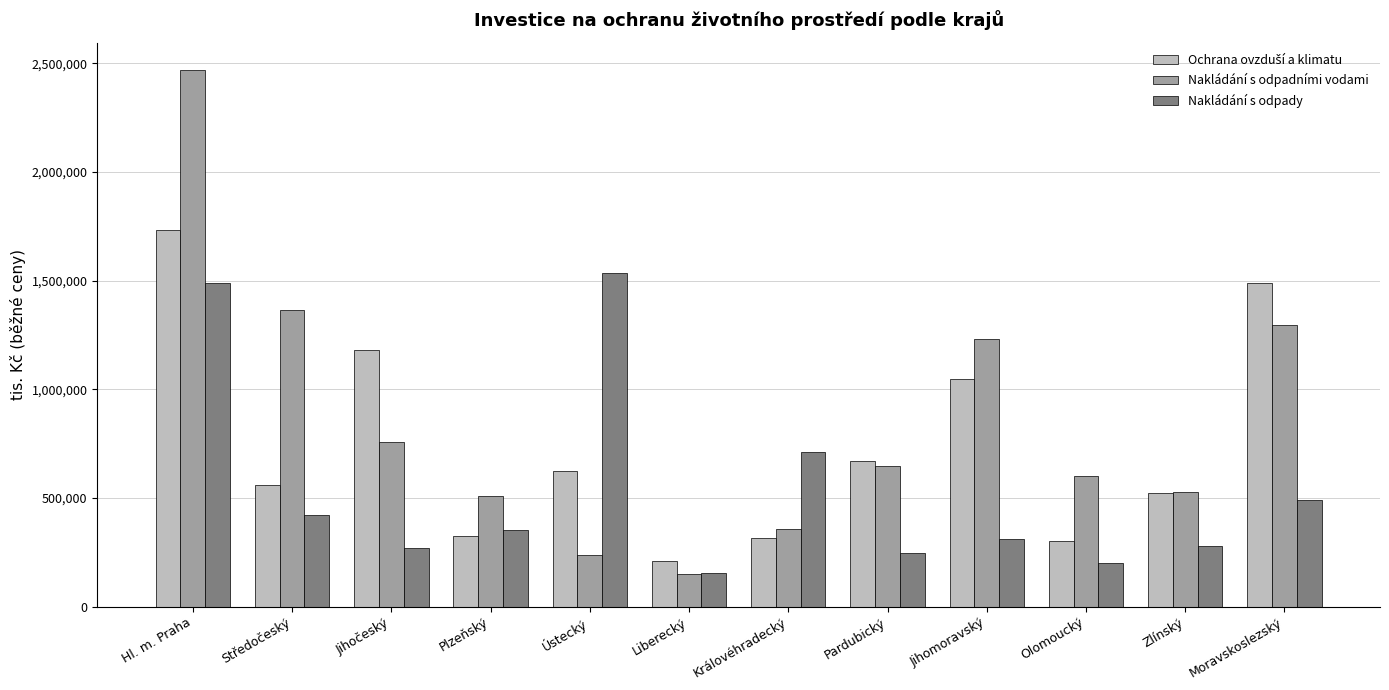

At which category is the sum across all series the highest?

Hl. m. Praha